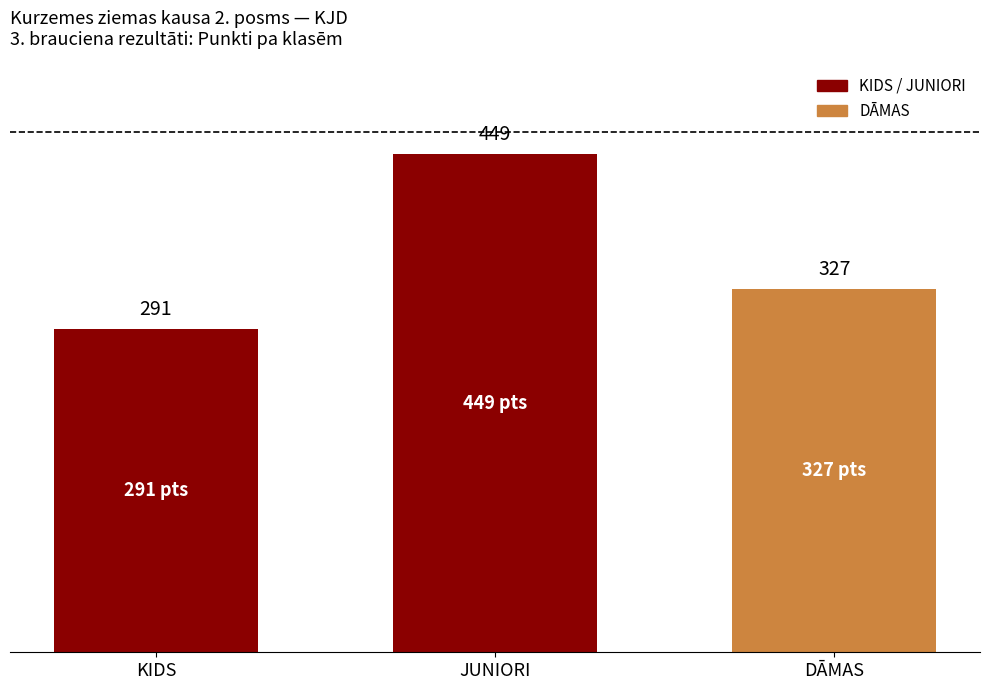

What is the smallest value displayed?

291